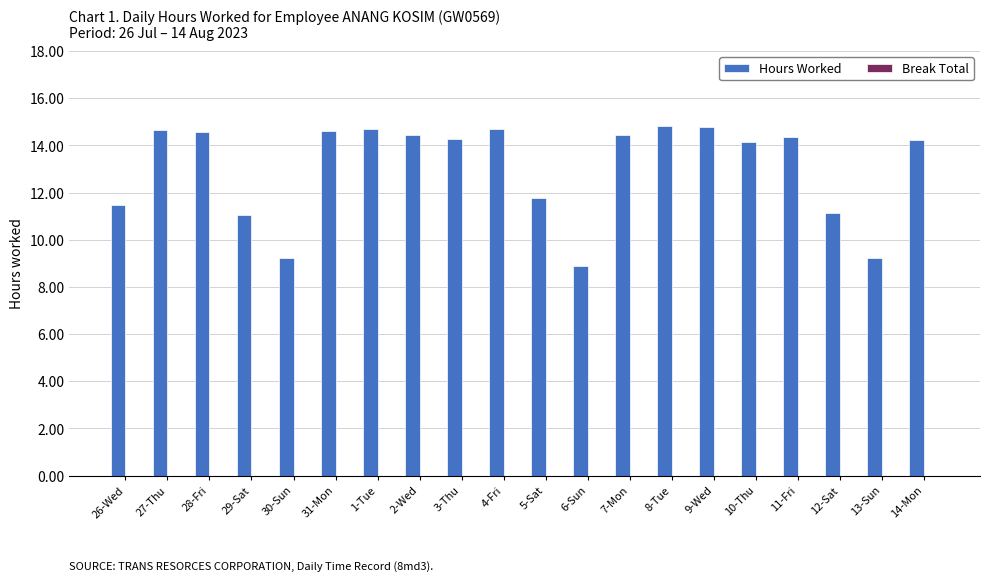

What is the difference between the maximum and minimum values?

6.0